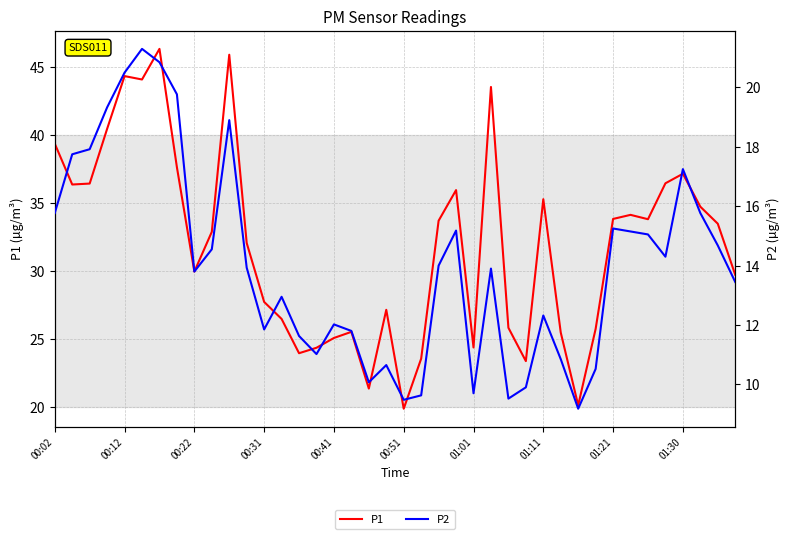

List the series in order of their peak value, lowest first.

P2, P1